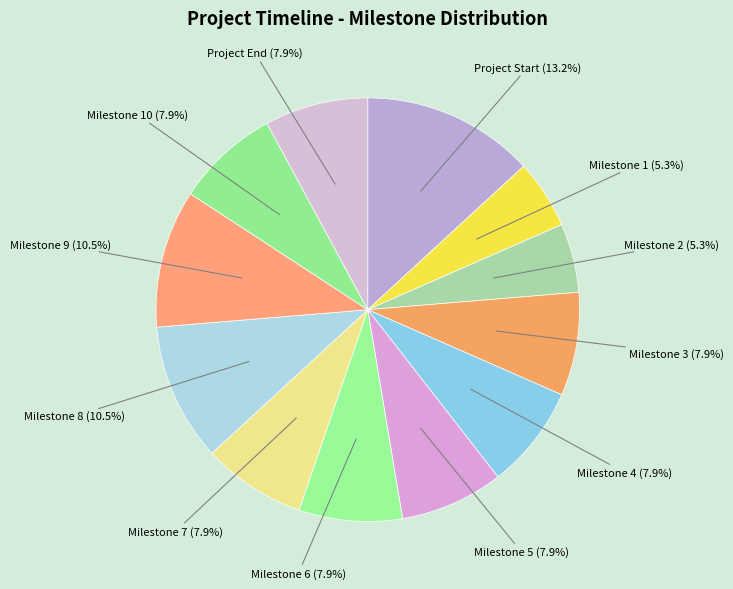

To the nearest percent, what portion does Milestone 1 represent?

5%